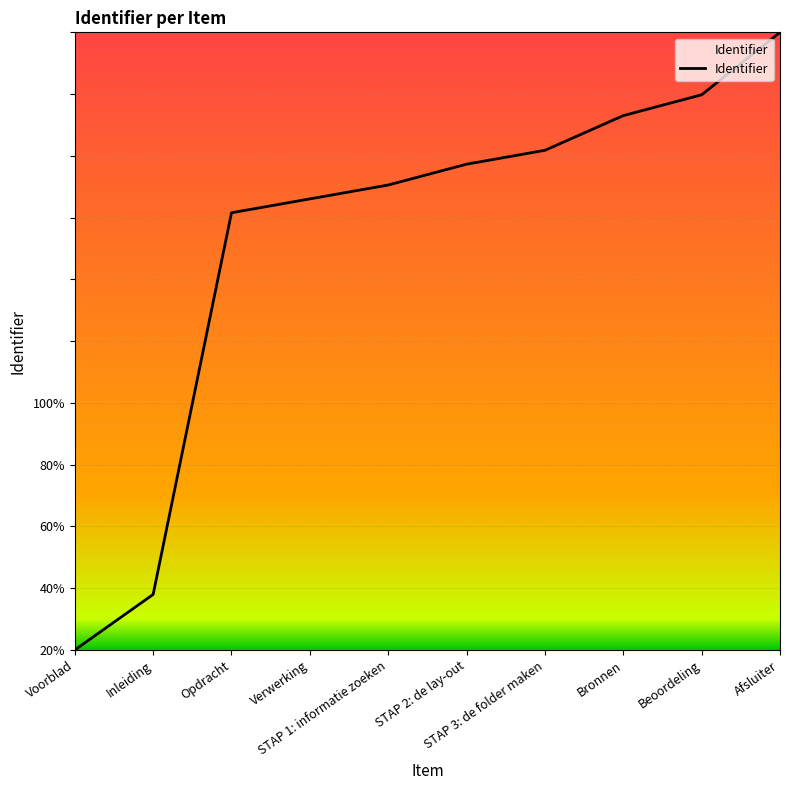

Is this an area chart (filled region under the line)?

Yes